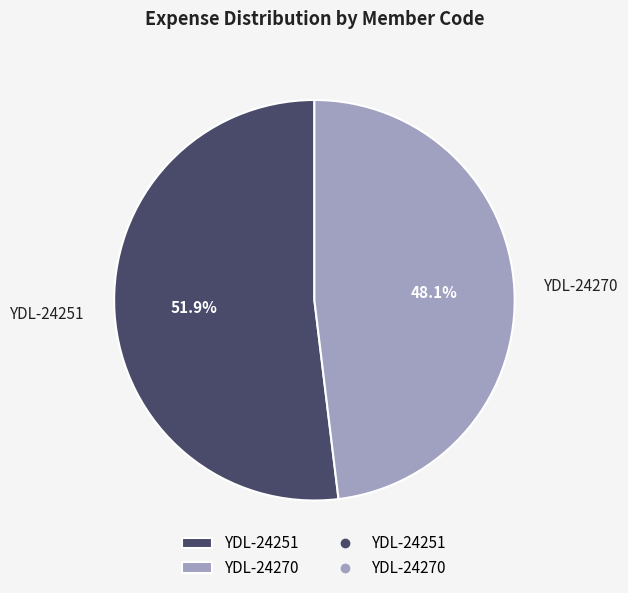

To the nearest percent, what is the difference between the largest and smallest slice percentages?

4%